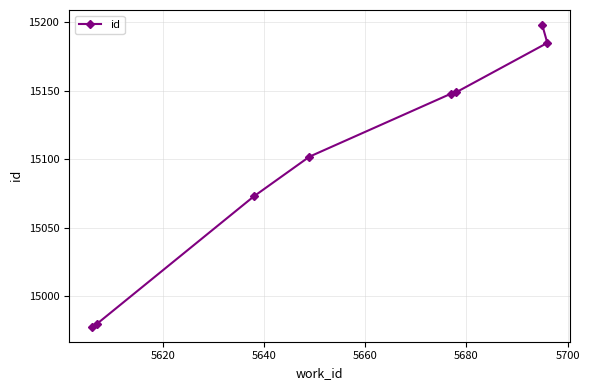

Does the chart have visible grid lines?

Yes